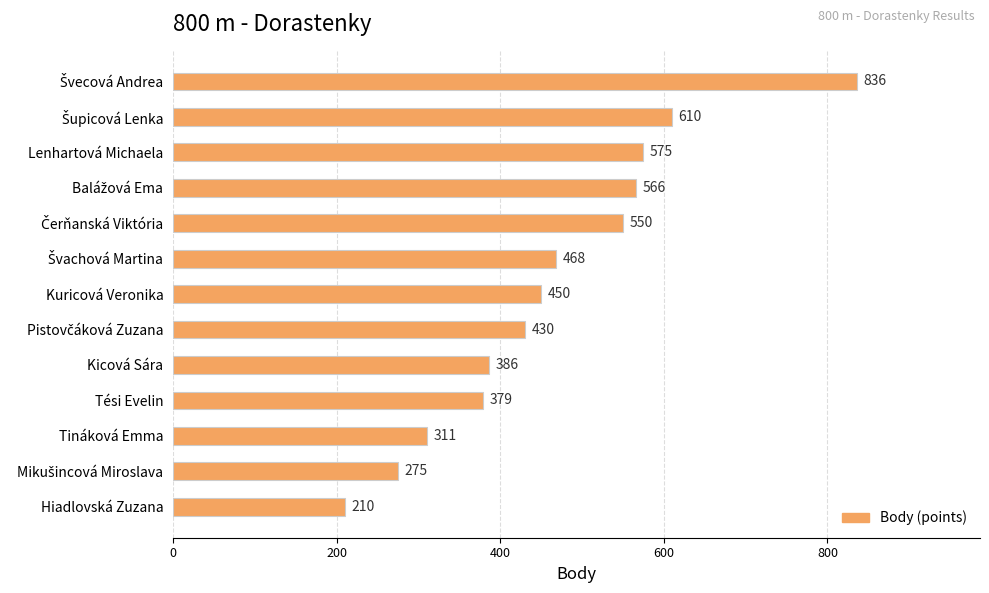

What is the label of the 13th bar from the top?

Hiadlovská Zuzana